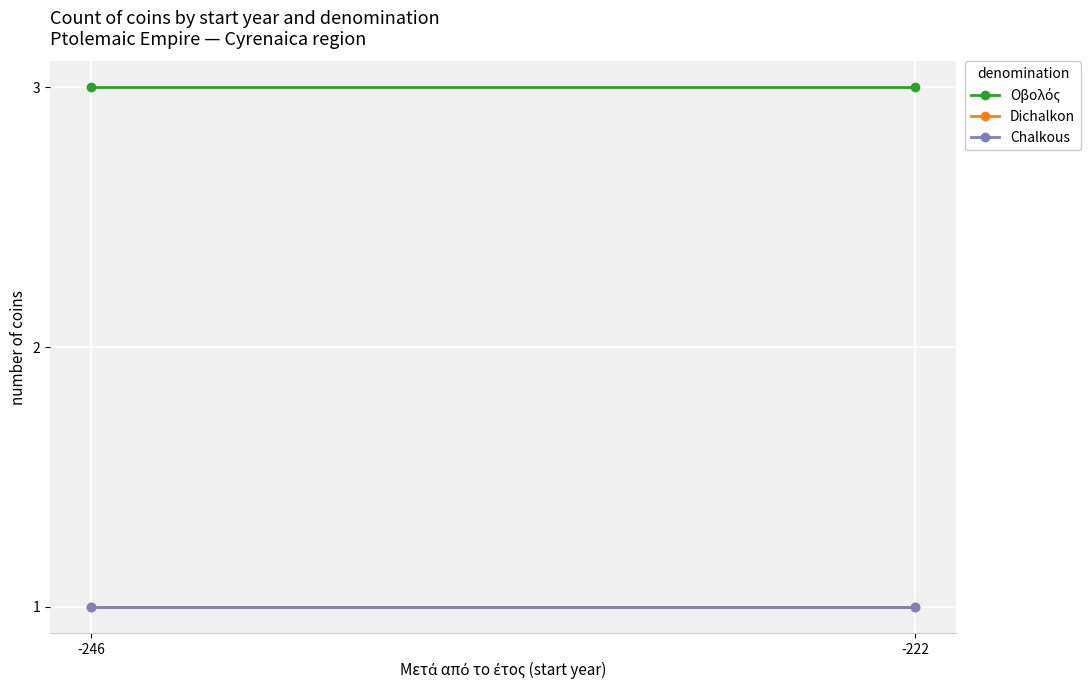

What is the average value of the Οβολός series?

3